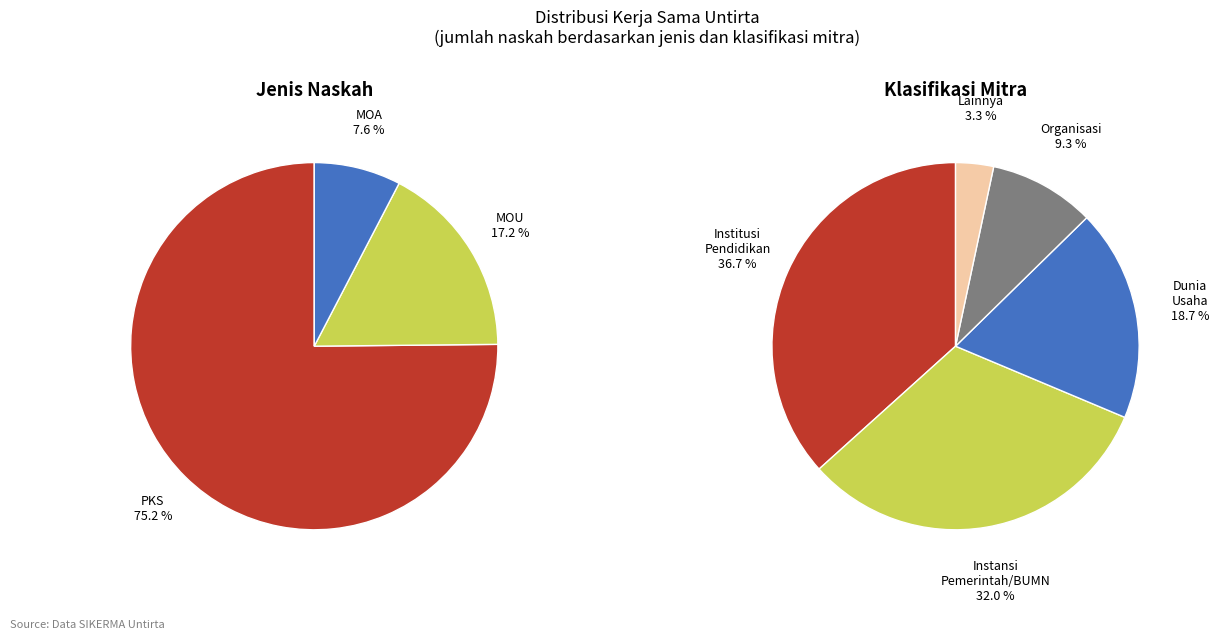

Is it true that MOU is 3% of the pie?

False